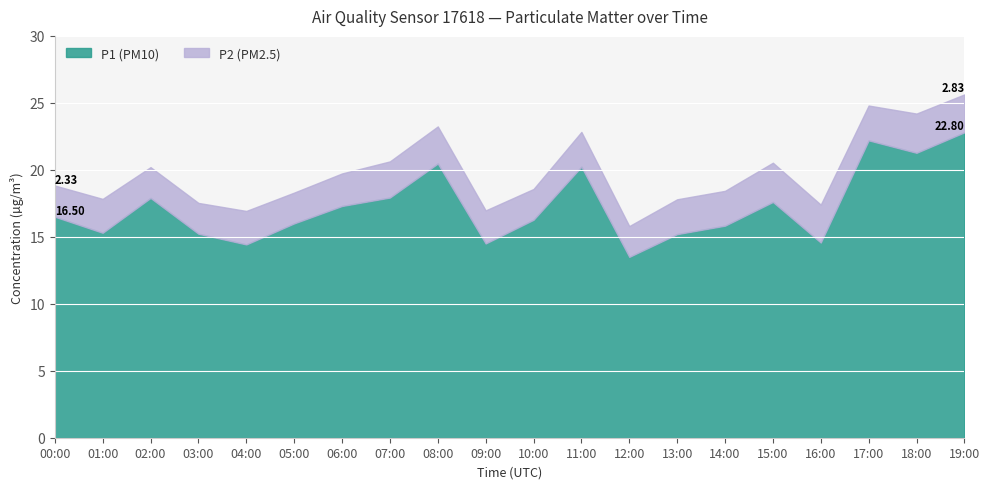

True or false: P1 (PM10) and P2 (PM2.5) intersect in this chart.

False